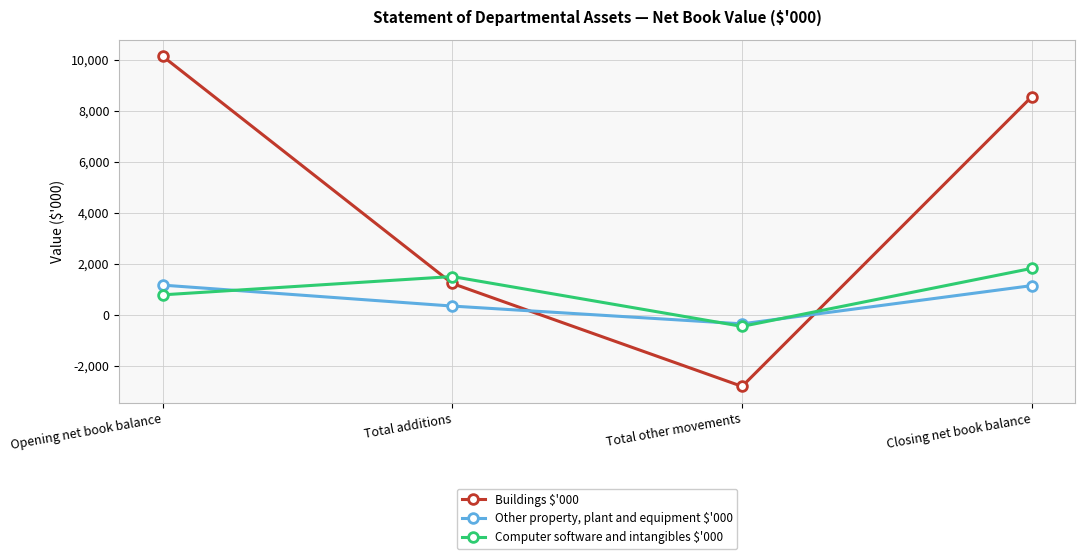

True or false: Computer software and intangibles $'000 and Other property, plant and equipment $'000 intersect in this chart.

True